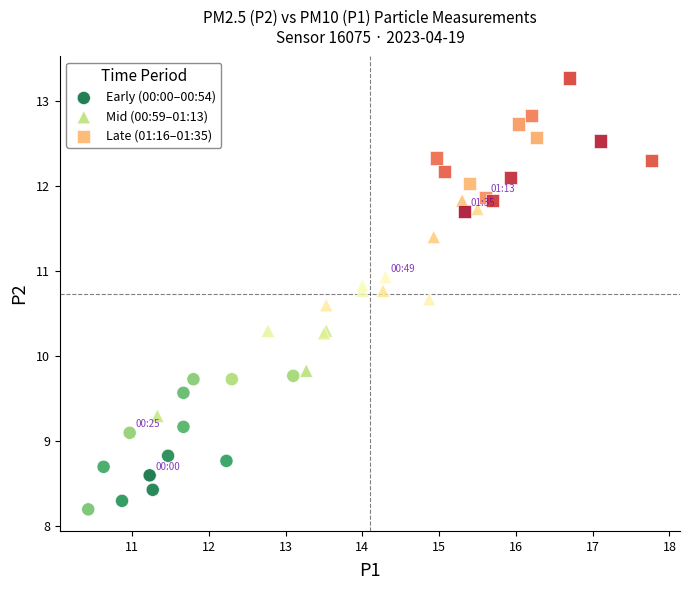

Which series has the widest spread of Y values?

Mid (00:59–01:13)